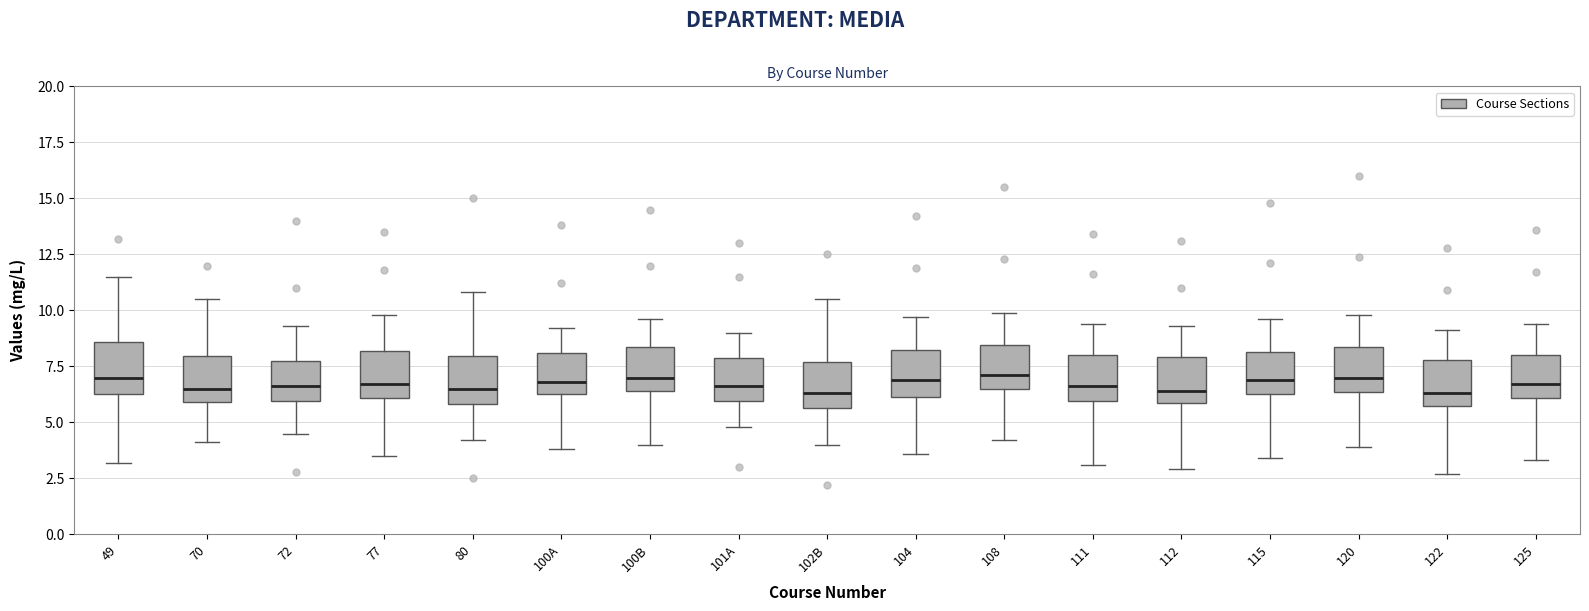

Reading left to right, transcribe this box plot: for each box, give where its median line is, the range the box spans, and where its two whiskers end, as read against the y-axis. The values are not printed on the chart, so give them approximately, as read against the axis.

49: median 7.0, box 6.5 to 8.5, whiskers 3.0 to 11.5
70: median 6.5, box 6.0 to 8.0, whiskers 4.0 to 10.5
72: median 6.5, box 6.0 to 8.0, whiskers 4.5 to 9.5
77: median 6.5, box 6.0 to 8.0, whiskers 3.5 to 10.0
80: median 6.5, box 6.0 to 8.0, whiskers 4.0 to 11.0
100A: median 7.0, box 6.5 to 8.0, whiskers 4.0 to 9.0
100B: median 7.0, box 6.5 to 8.5, whiskers 4.0 to 9.5
101A: median 6.5, box 6.0 to 8.0, whiskers 5.0 to 9.0
102B: median 6.5, box 5.5 to 7.5, whiskers 4.0 to 10.5
104: median 7.0, box 6.0 to 8.5, whiskers 3.5 to 9.5
108: median 7.0, box 6.5 to 8.5, whiskers 4.0 to 10.0
111: median 6.5, box 6.0 to 8.0, whiskers 3.0 to 9.5
112: median 6.5, box 6.0 to 8.0, whiskers 3.0 to 9.5
115: median 7.0, box 6.5 to 8.0, whiskers 3.5 to 9.5
120: median 7.0, box 6.5 to 8.5, whiskers 4.0 to 10.0
122: median 6.5, box 6.0 to 8.0, whiskers 2.5 to 9.0
125: median 6.5, box 6.0 to 8.0, whiskers 3.5 to 9.5